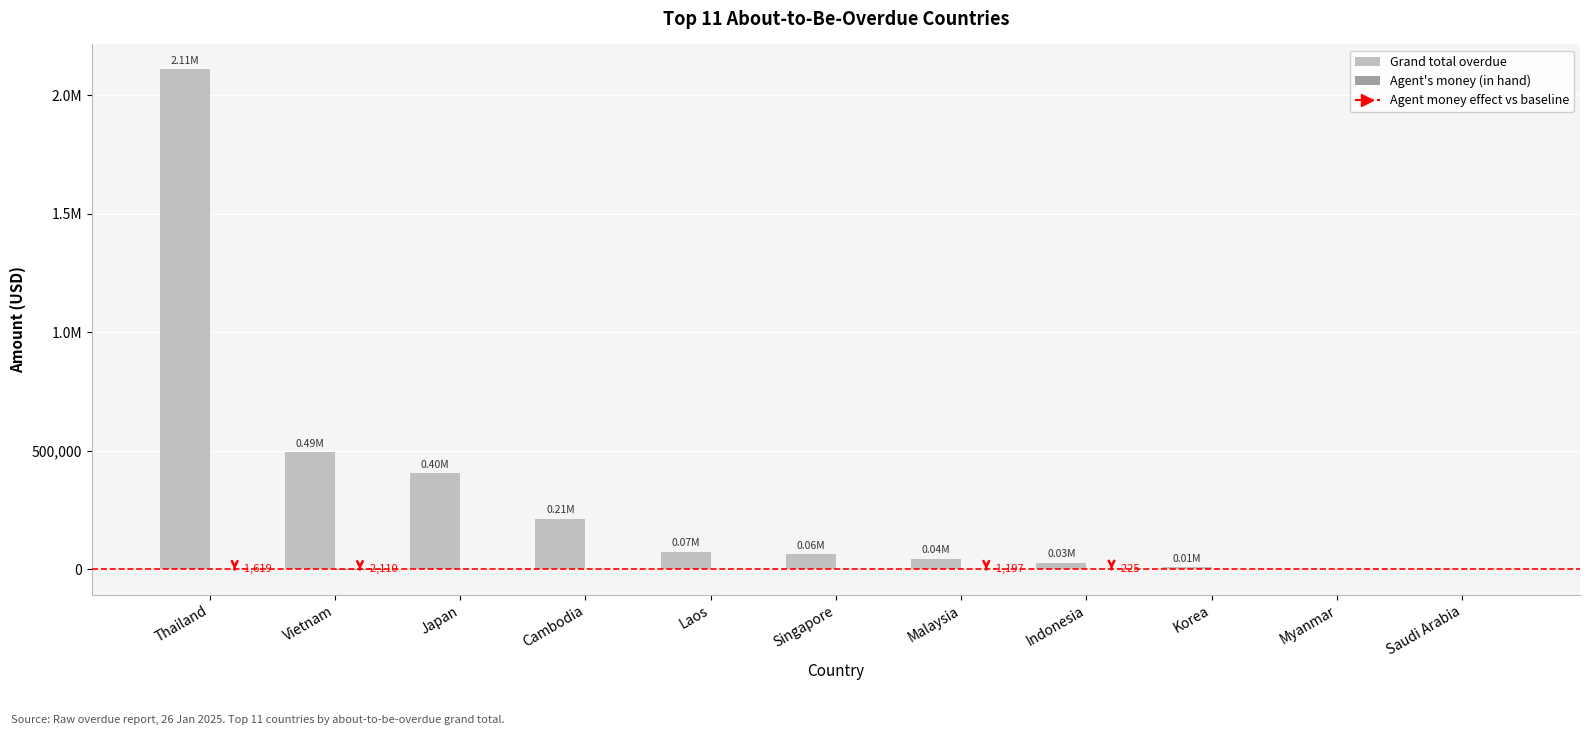

What is the label of the 8th bar from the left?

Indonesia